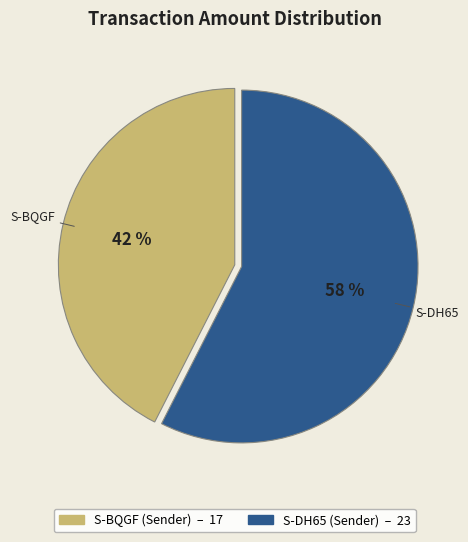

Is there a majority slice in this chart?

Yes